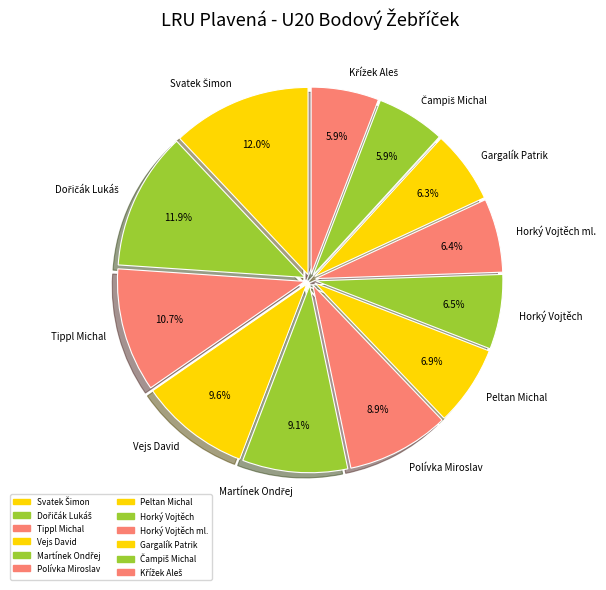

What portion of the pie excludes Horký Vojtěch?

93.5%